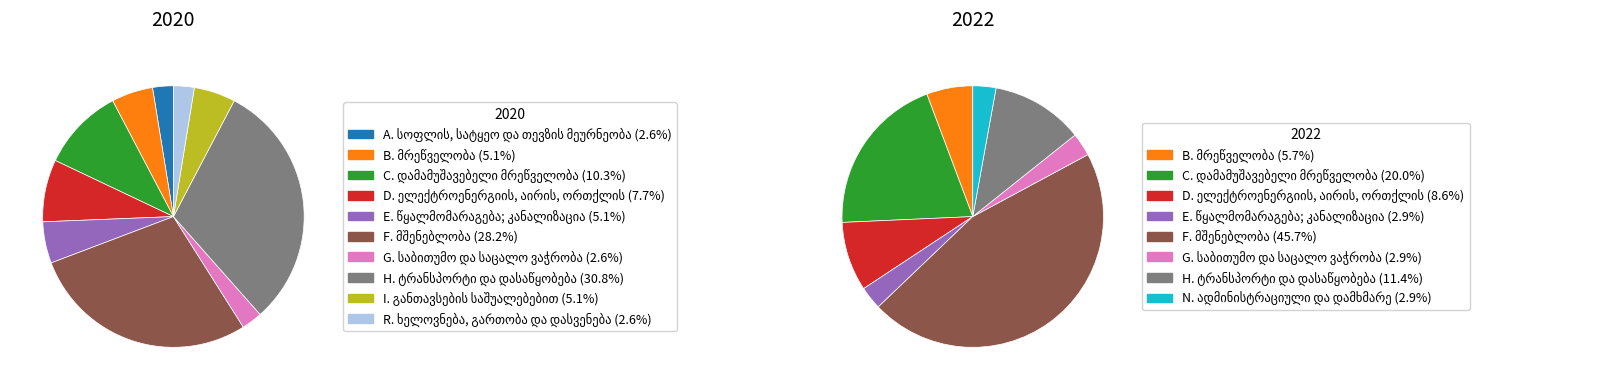

The 8 slice represents 5% of the pie. True or false?

False